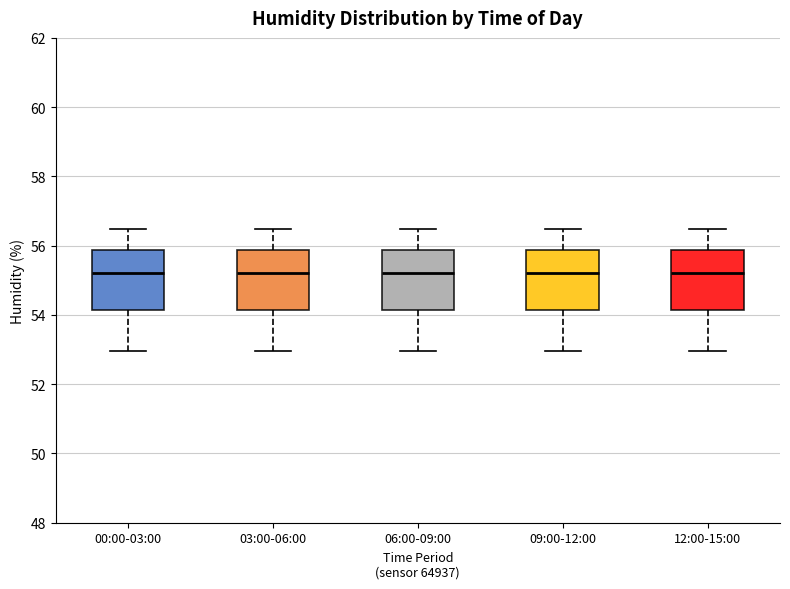

Reading left to right, transcribe this box plot: for each box, give where its median line is, the range the box spans, and where its two whiskers end, as read against the y-axis. The values are not printed on the chart, so give them approximately, as read against the axis.

00:00-03:00: median 55.2, box 54.2 to 55.8, whiskers 53.0 to 56.4
03:00-06:00: median 55.2, box 54.2 to 55.8, whiskers 53.0 to 56.4
06:00-09:00: median 55.2, box 54.2 to 55.8, whiskers 53.0 to 56.4
09:00-12:00: median 55.2, box 54.2 to 55.8, whiskers 53.0 to 56.4
12:00-15:00: median 55.2, box 54.2 to 55.8, whiskers 53.0 to 56.4